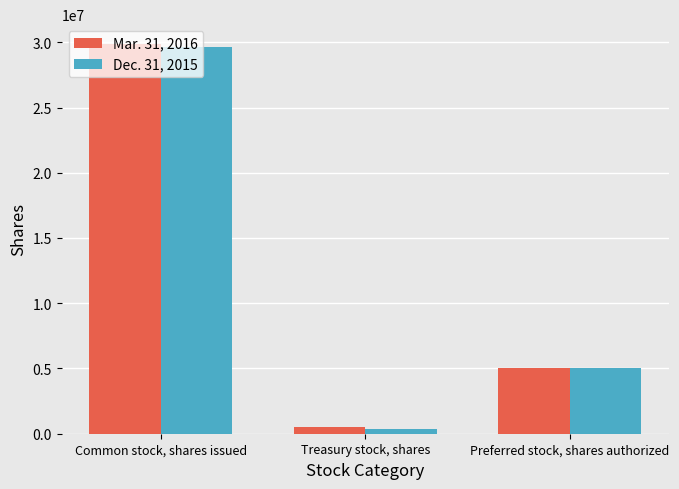

At which category does the chart reach its peak across all series?

Common stock, shares issued